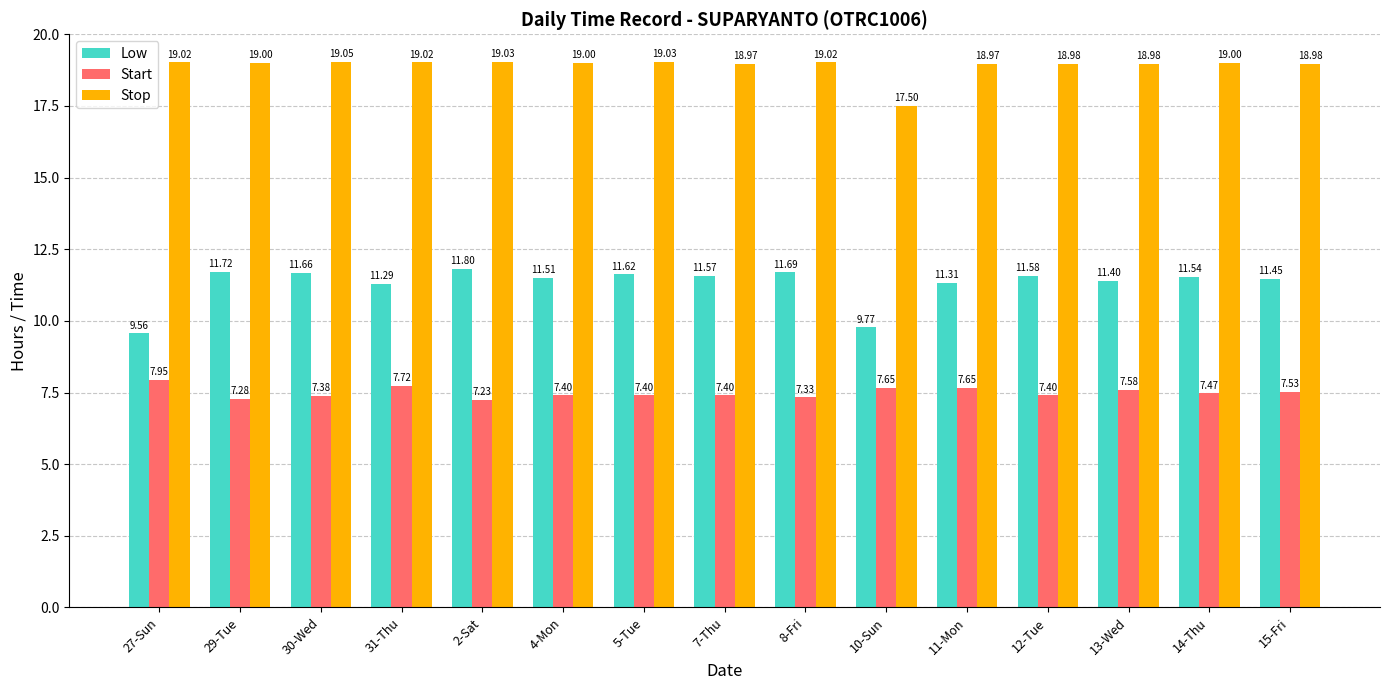

At 29-Tue, list the series in order from largest to smallest.

Stop, Low, Start